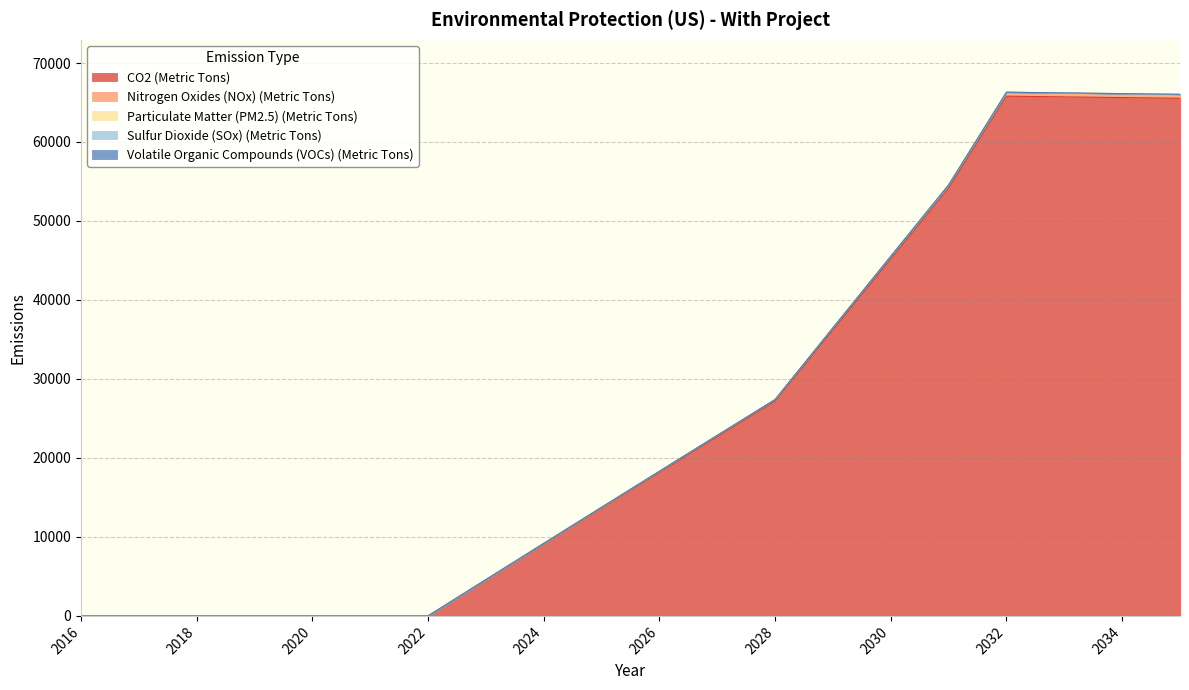

The value of CO2 (Metric Tons) at 2031 is 54153.9. True or false?

True